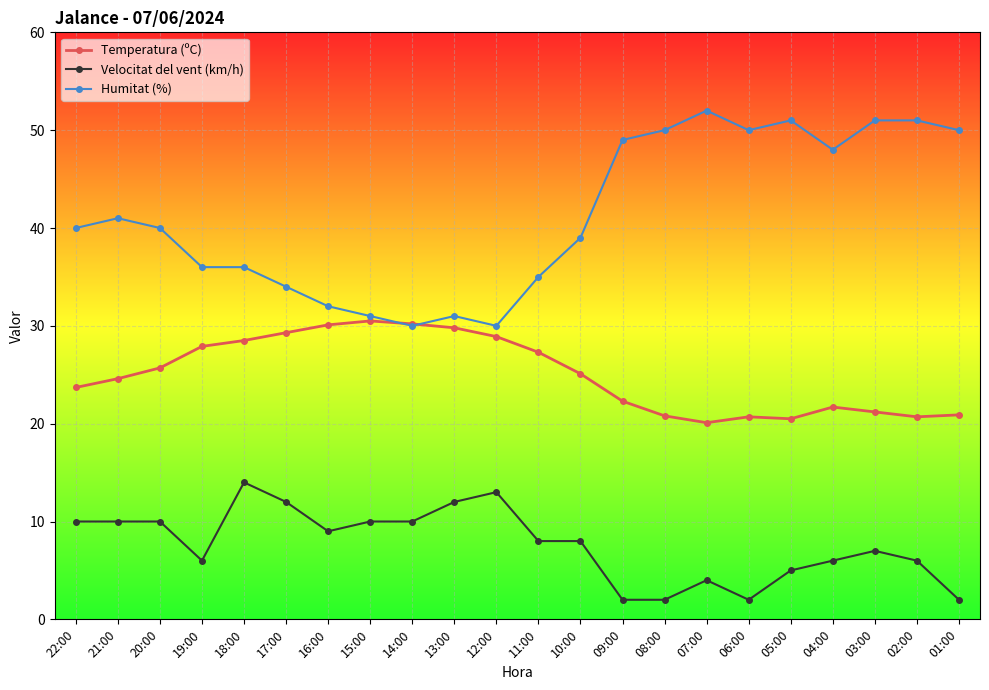

Is it true that Humitat (%) equals 15.3 at 08:00?

False